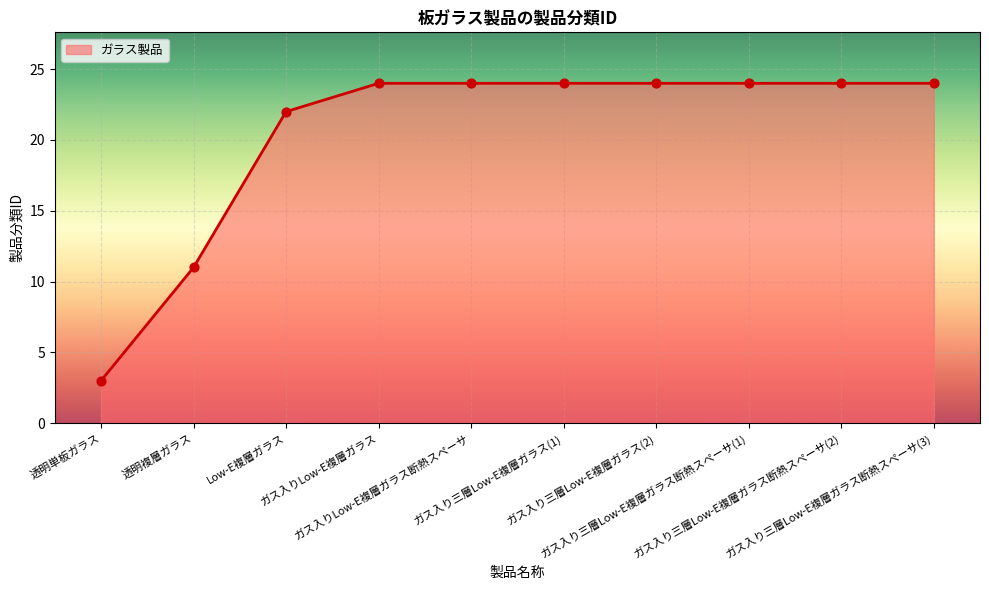

Approximately how many times larger is the value at ガス入りLow-E複層ガラス compared to ガス入り三層Low-E複層ガラス(2)?

1.0